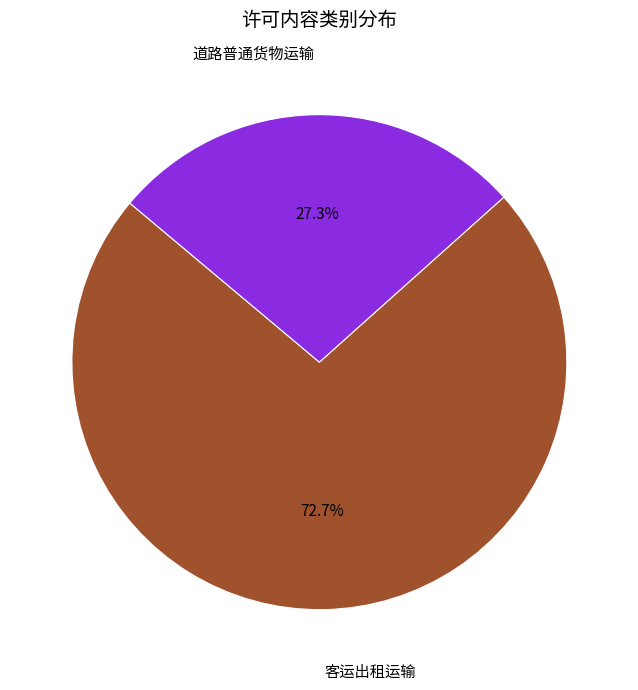

What is the total percentage of 道路普通货物运输 and 客运出租运输?

100.0%